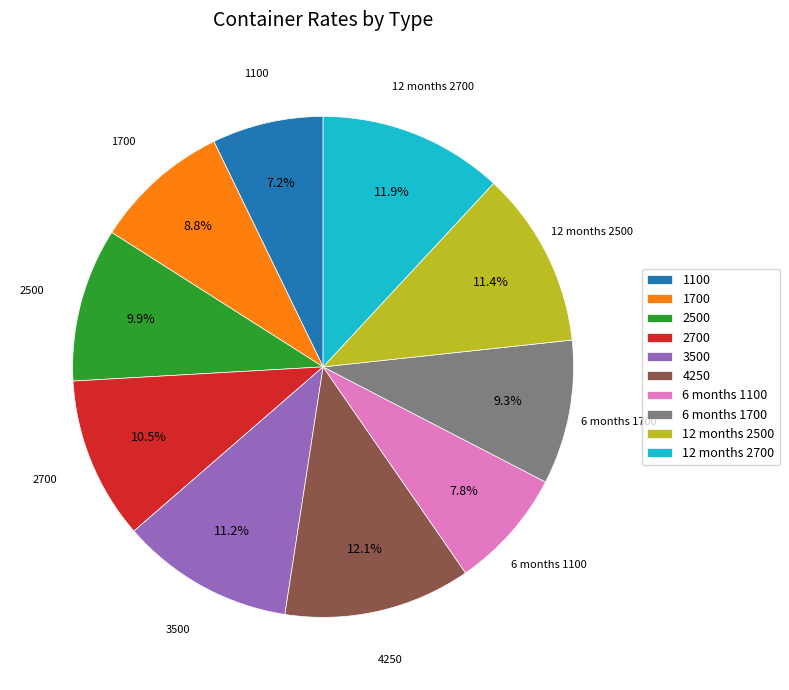

What is the smallest slice in the pie chart?

1100